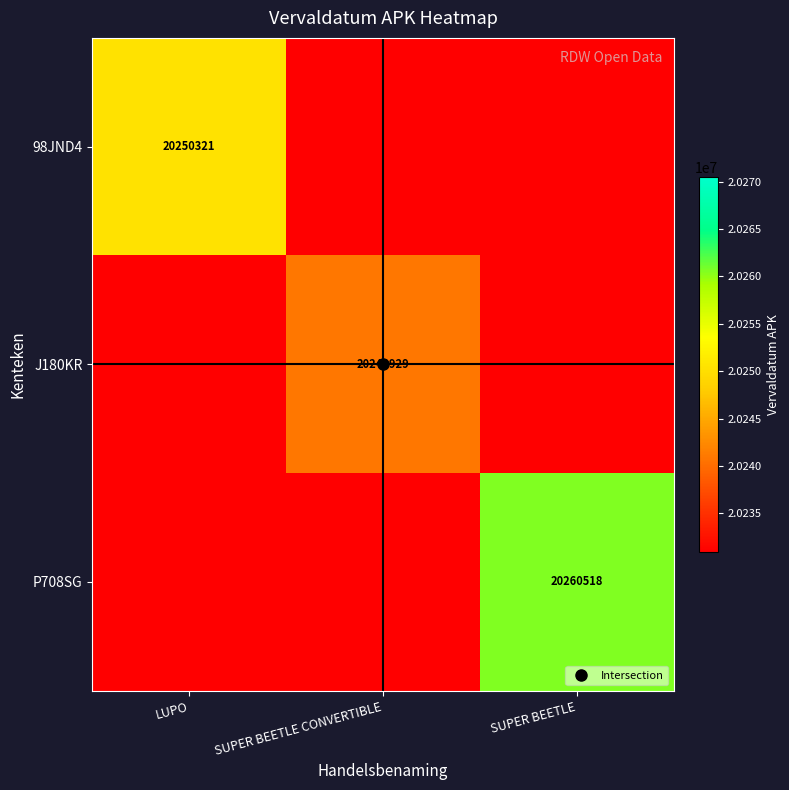

List the labels in order of 98JND4 value, largest first.

LUPO, SUPER BEETLE CONVERTIBLE, SUPER BEETLE